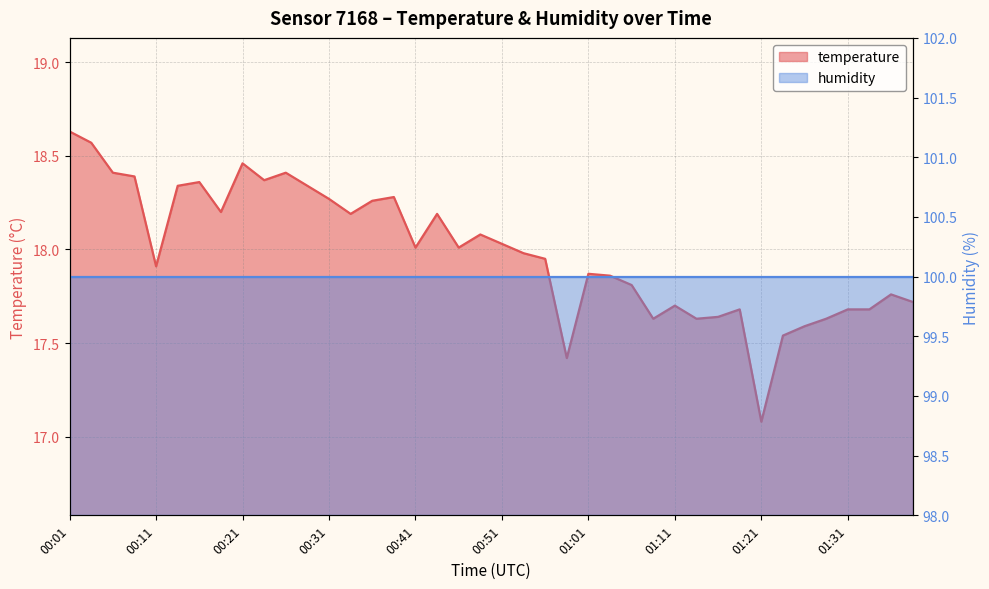

What is the label of the 36th point from the right?

00:11